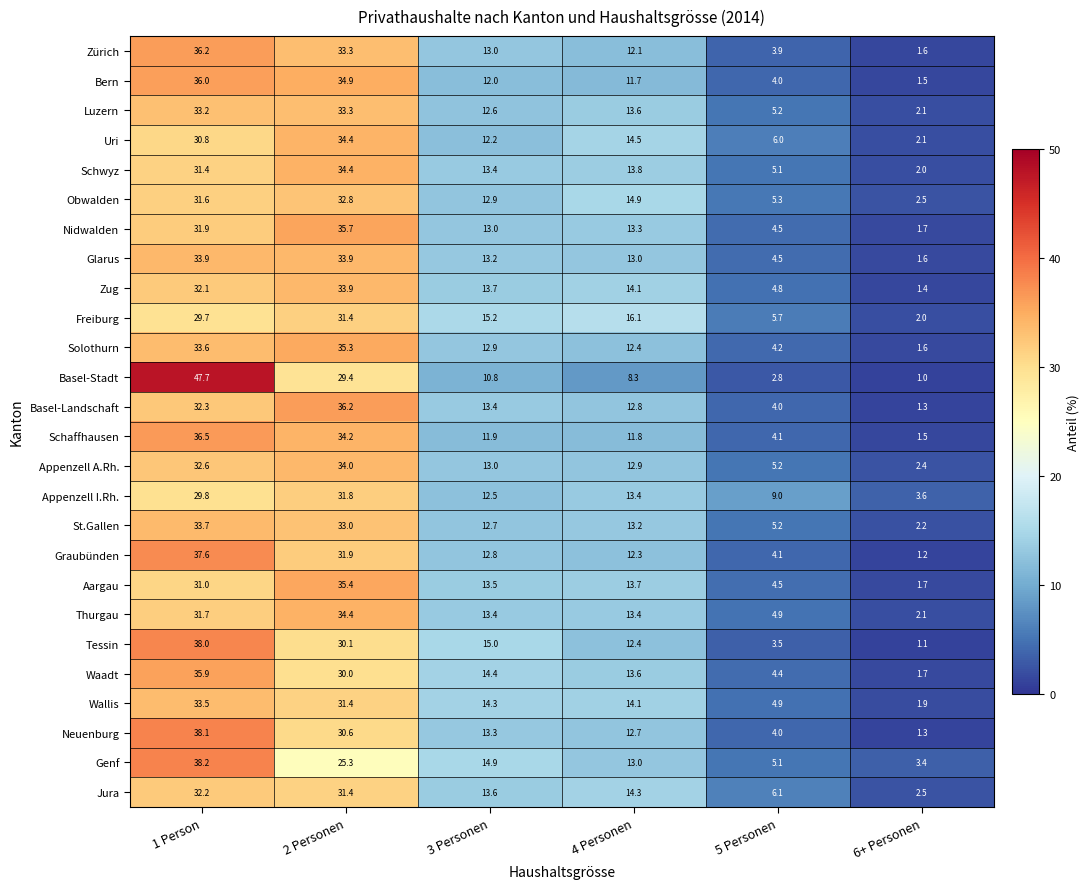

What is the difference between the maximum and minimum values in the Genf series?

34.8